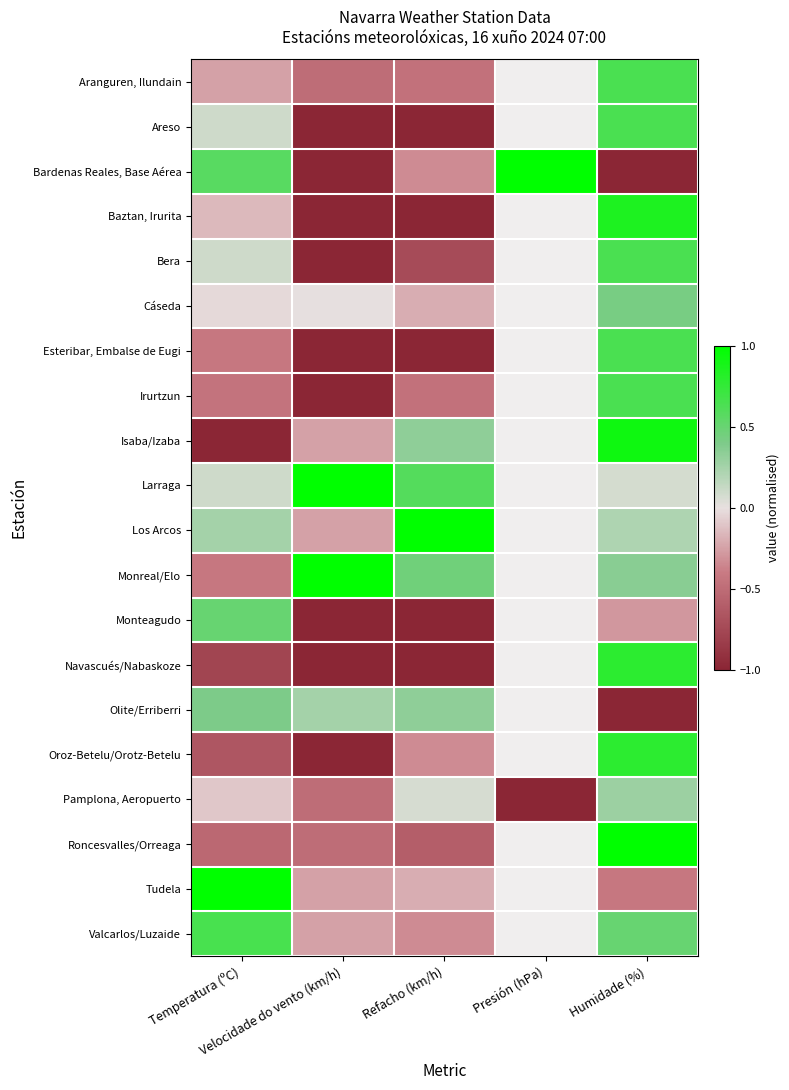

How many categories are shown in the chart?

5